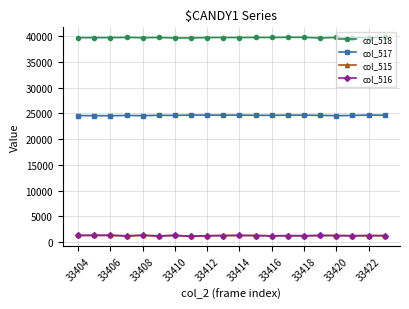

Which series has the largest total across all categories?

col_518